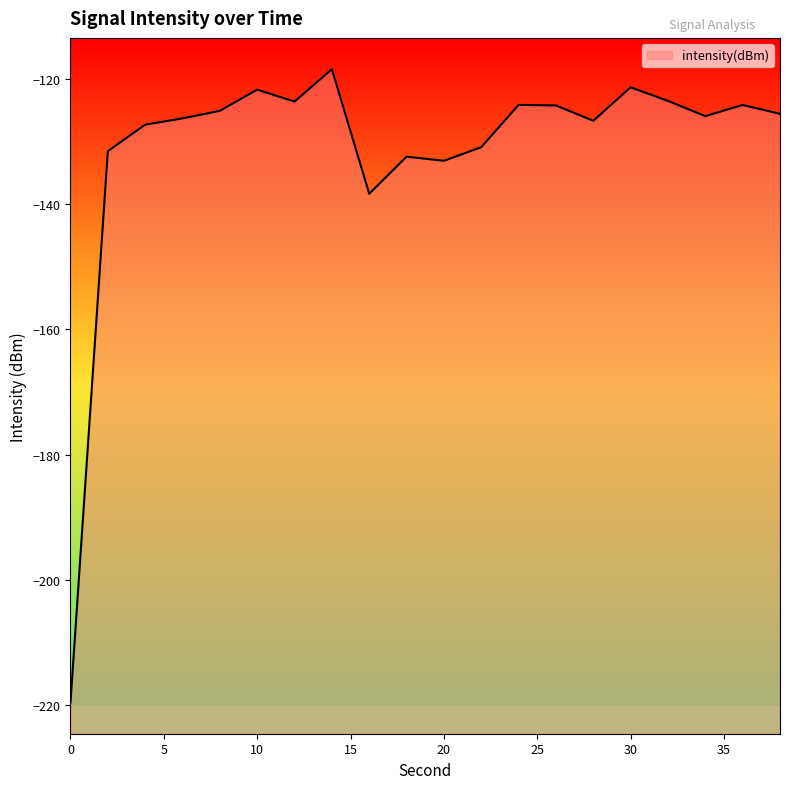

How many points are higher than both their immediate neighbors (excluding endpoints)?

6